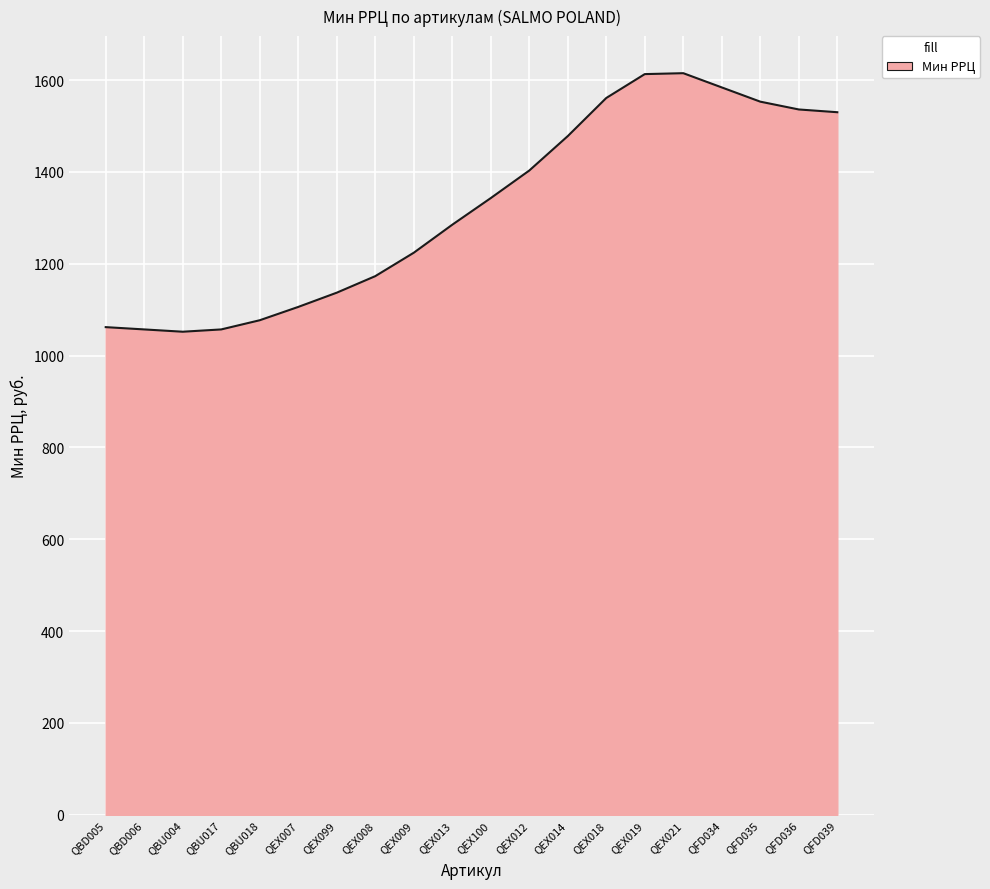

What is the difference between the values at QEX100 and QEX012?

60